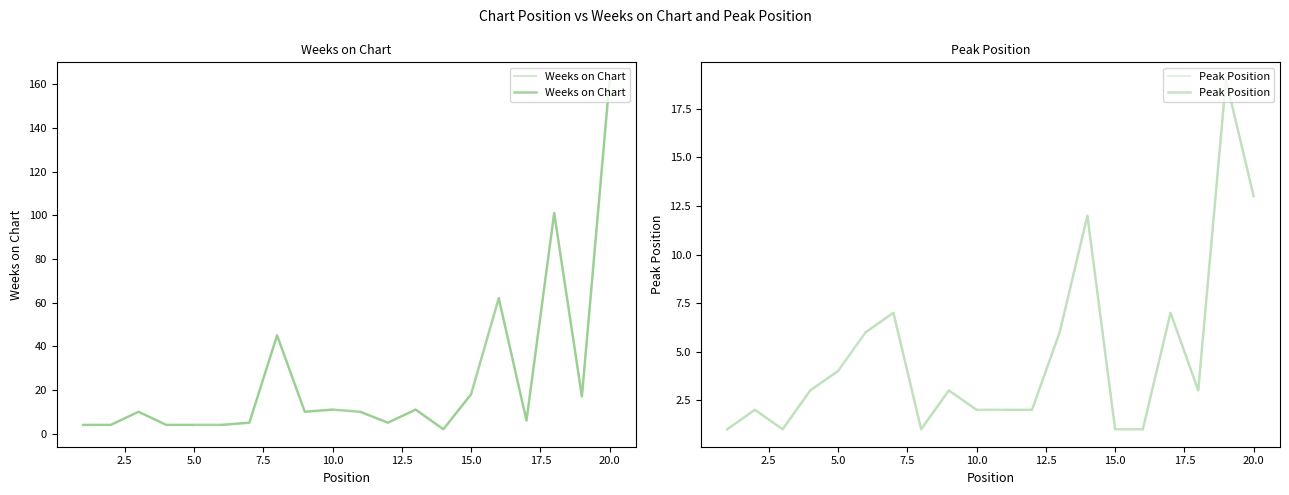

What is the difference between the maximum and second lowest values in the Weeks on Chart series?

158